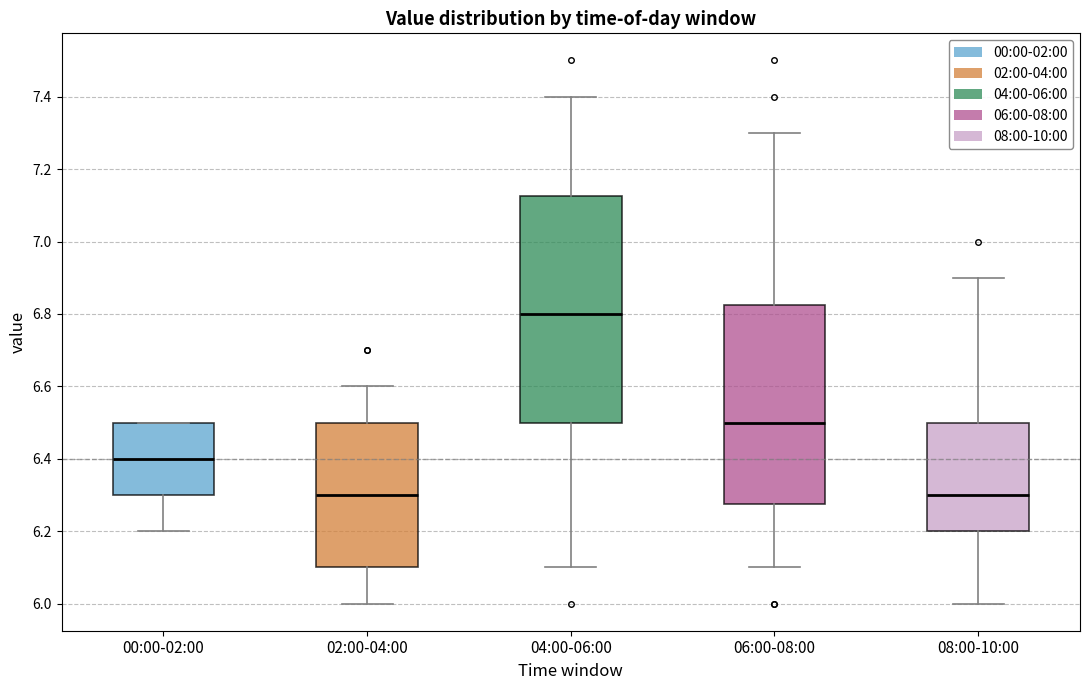

Where is the lower edge of the box for 08:00-10:00 on the y-axis? The values are not printed on the chart, so give them approximately, as read against the axis.

6.20